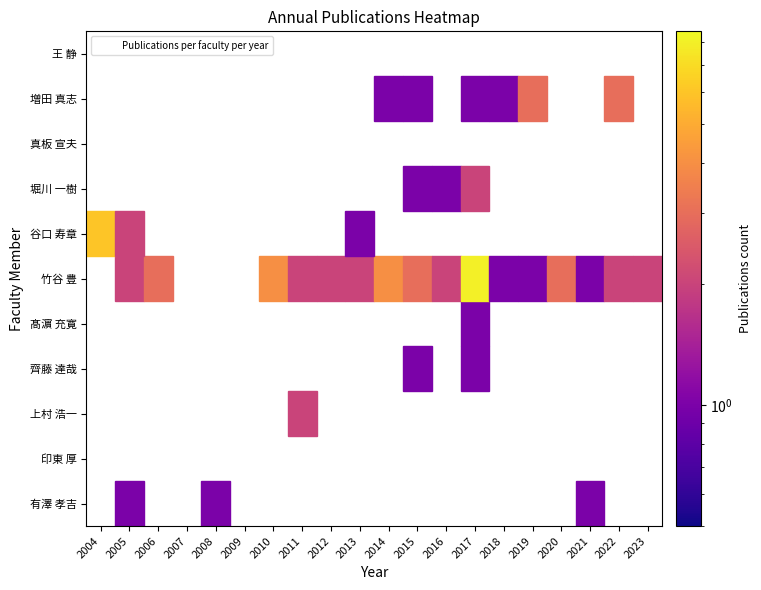

What is the average value of the 竹谷 豊 series?

2